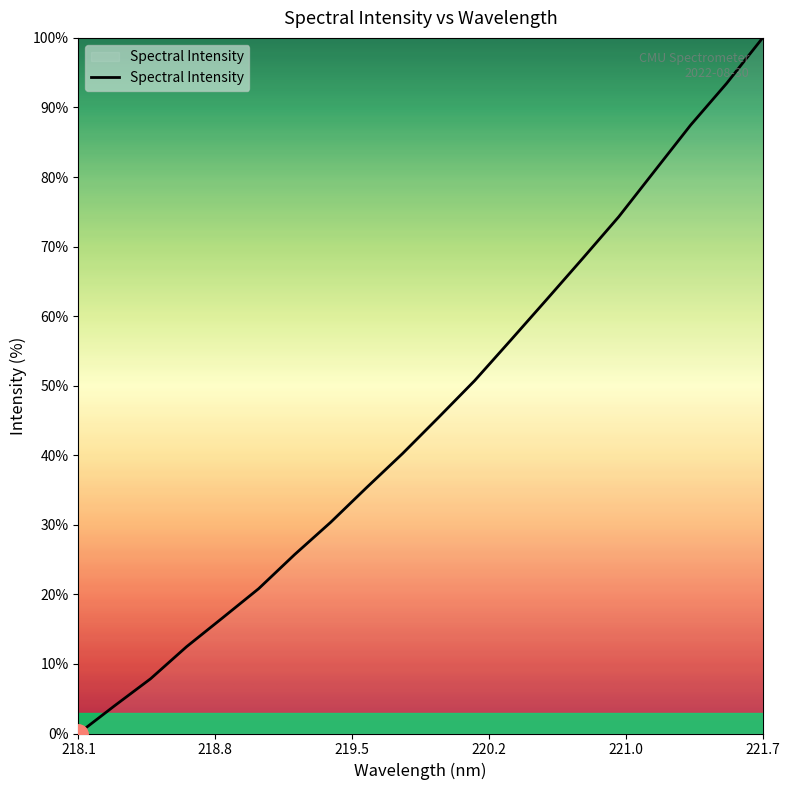

What is the difference between the second highest and minimum values?

93.5